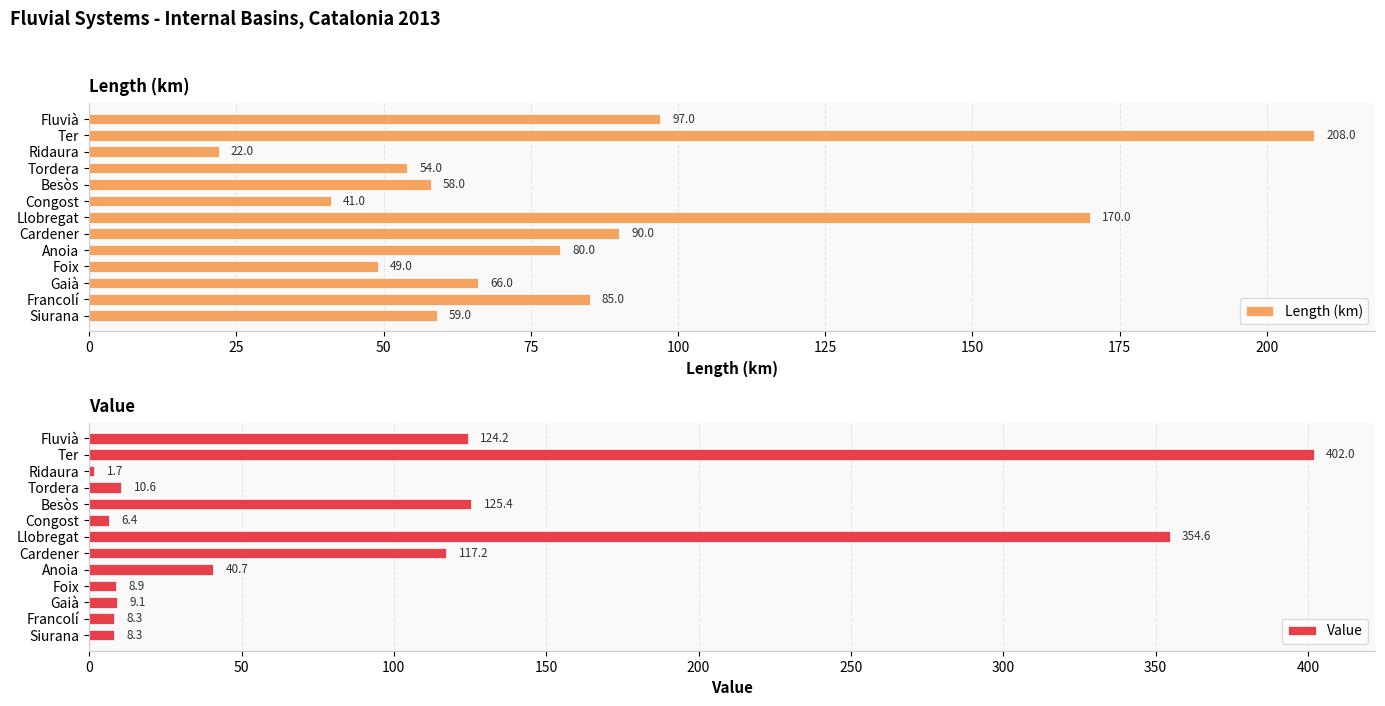

Where is Length (km) nearest to the value 115?

Fluvià